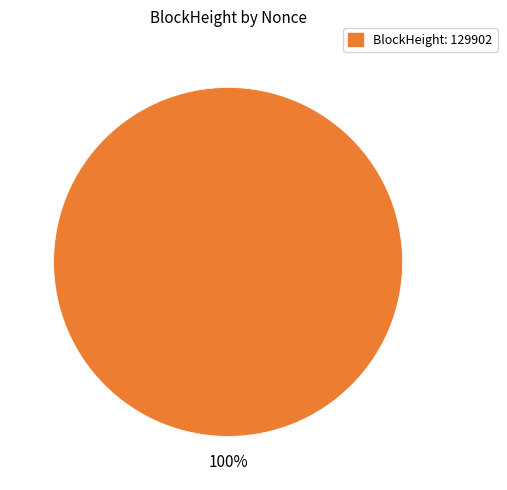

Does any single category account for the majority?

Yes